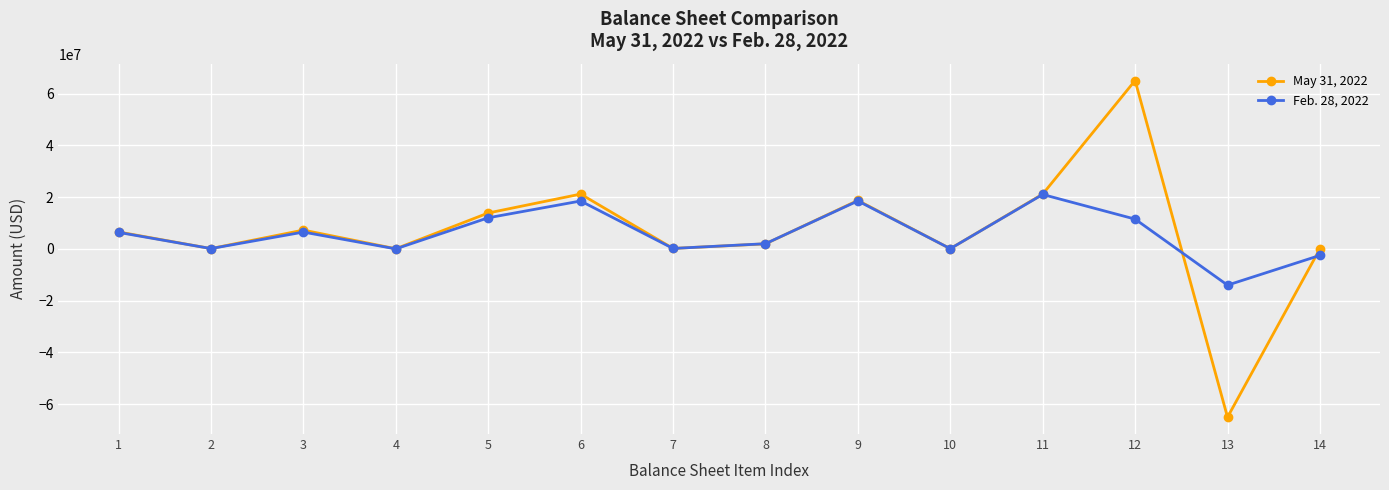

At which category is the sum across all series the highest?

12